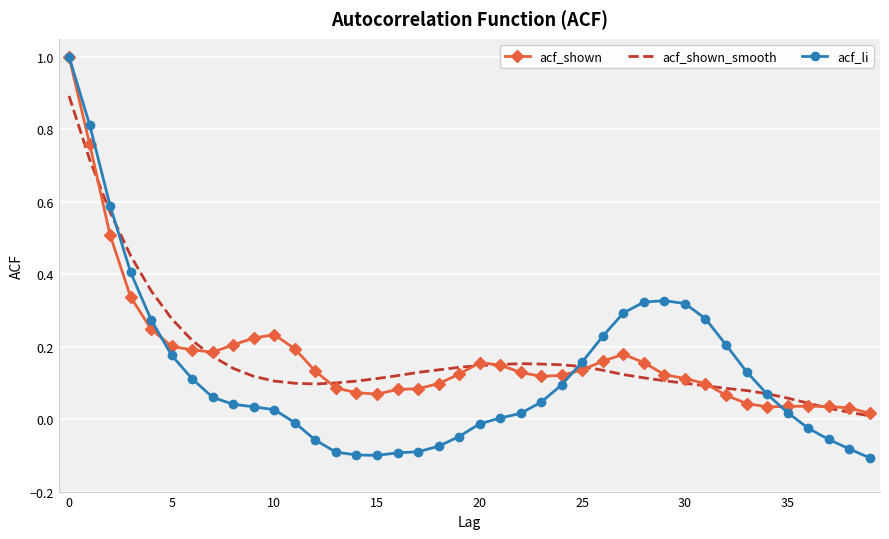

Which series has the largest range (max minus min)?

acf_li